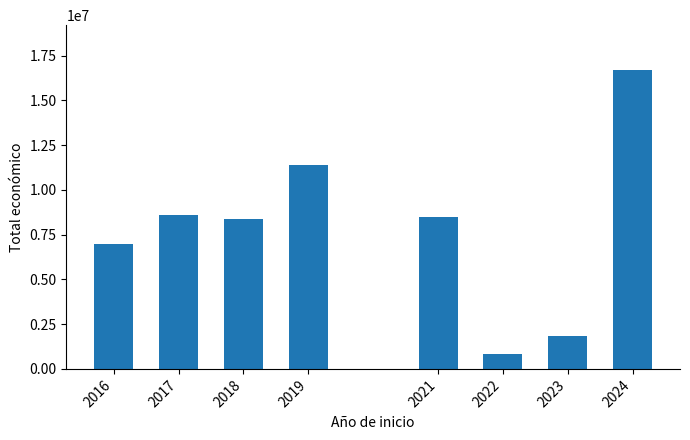

Is it true that the value at 2016 is 7002722?

True